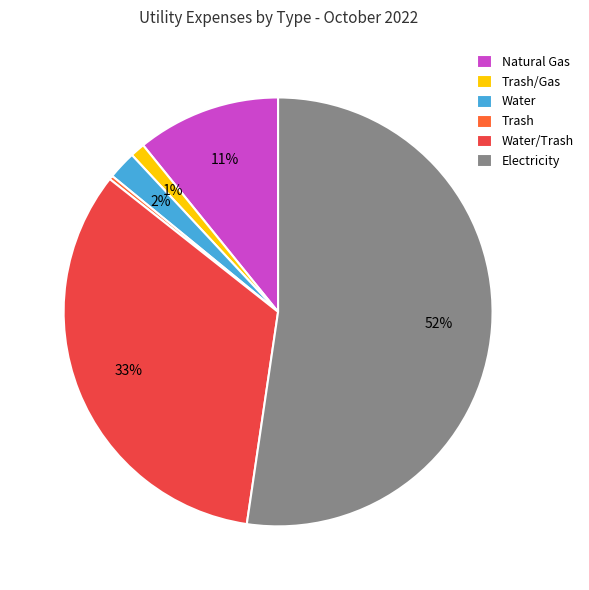

Rank the categories by value from lowest to highest.

Trash, Trash/Gas, Water, Natural Gas, Water/Trash, Electricity